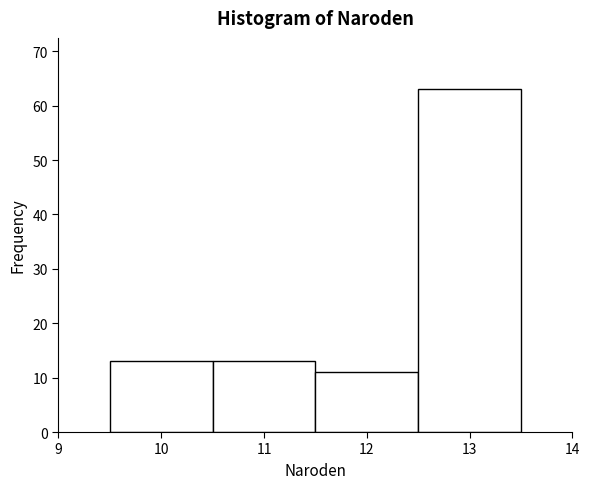

Over which range of the x-axis is the bar tallest?

12.5 to 13.5